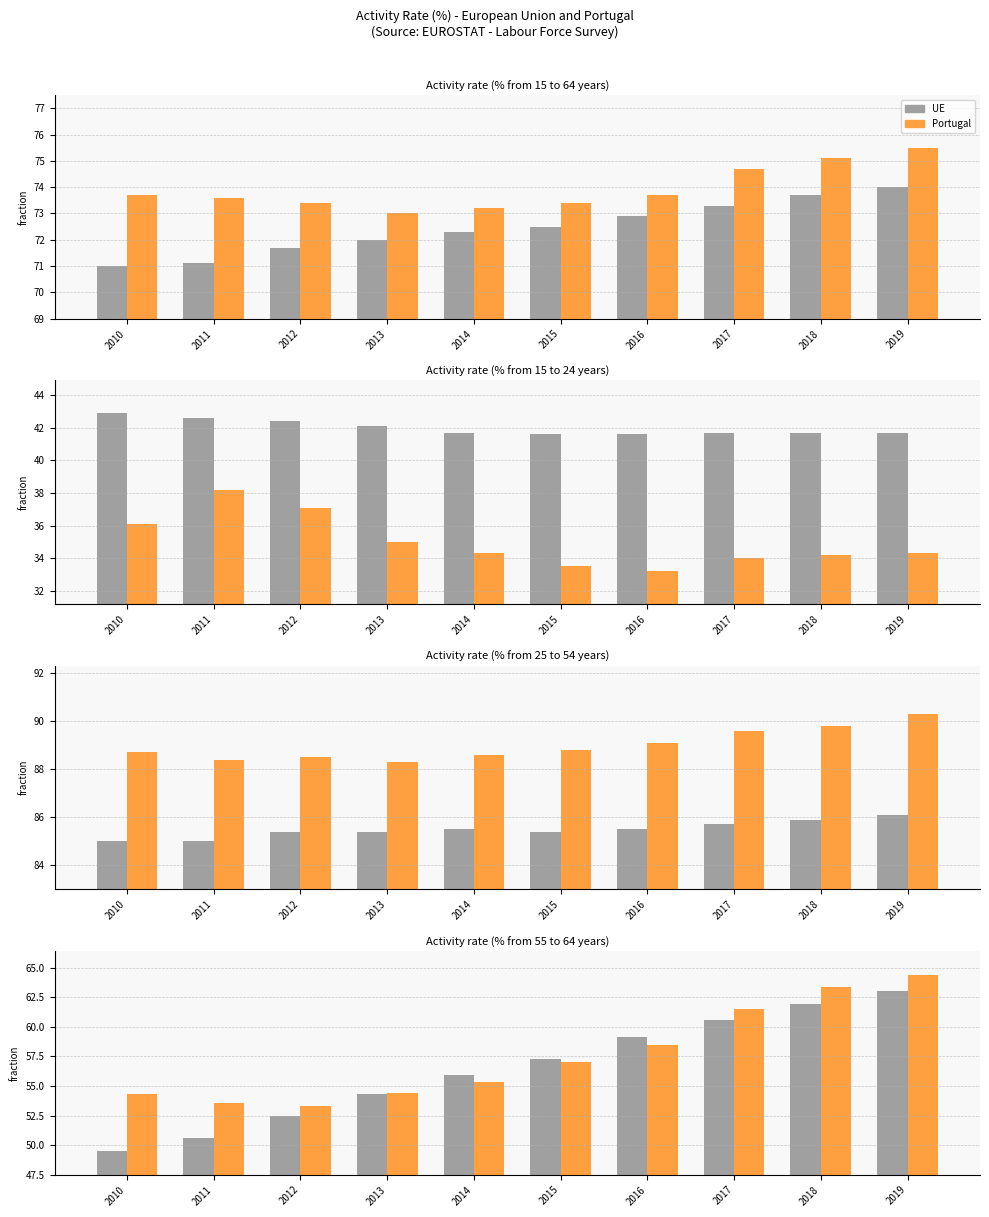

What is the sum of the UE values at 2012 and 2014?

108.4